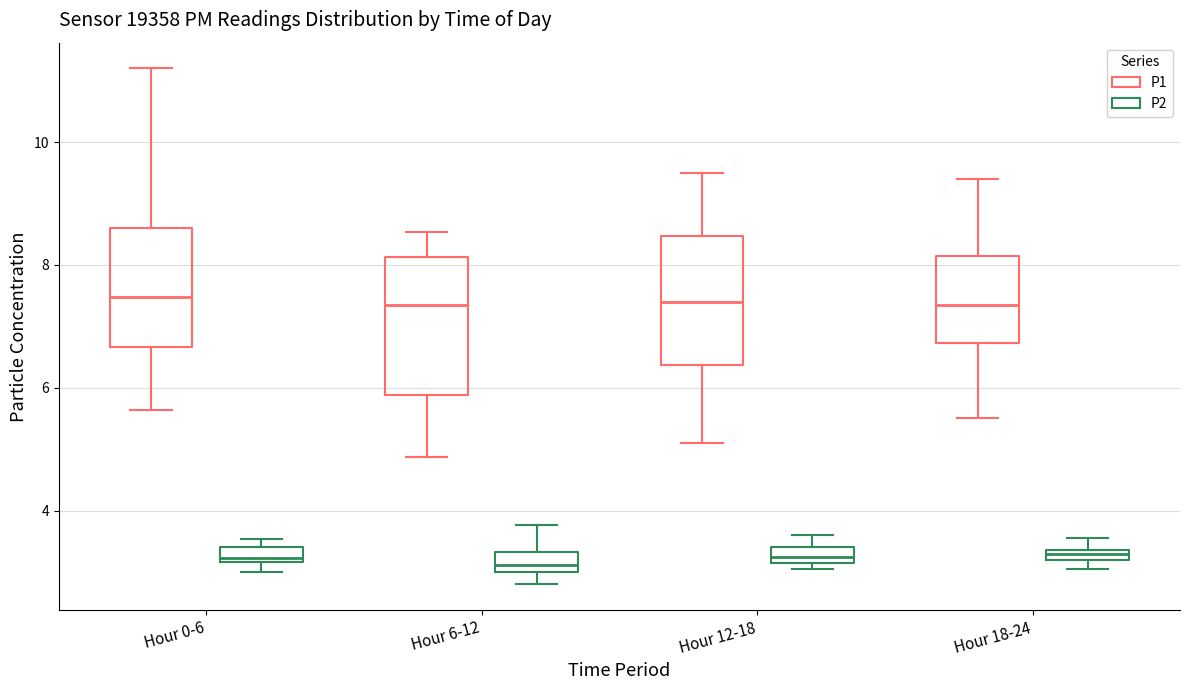

Where is the lower edge of the box for Hour 18-24 (P1) on the y-axis? The values are not printed on the chart, so give them approximately, as read against the axis.

6.8